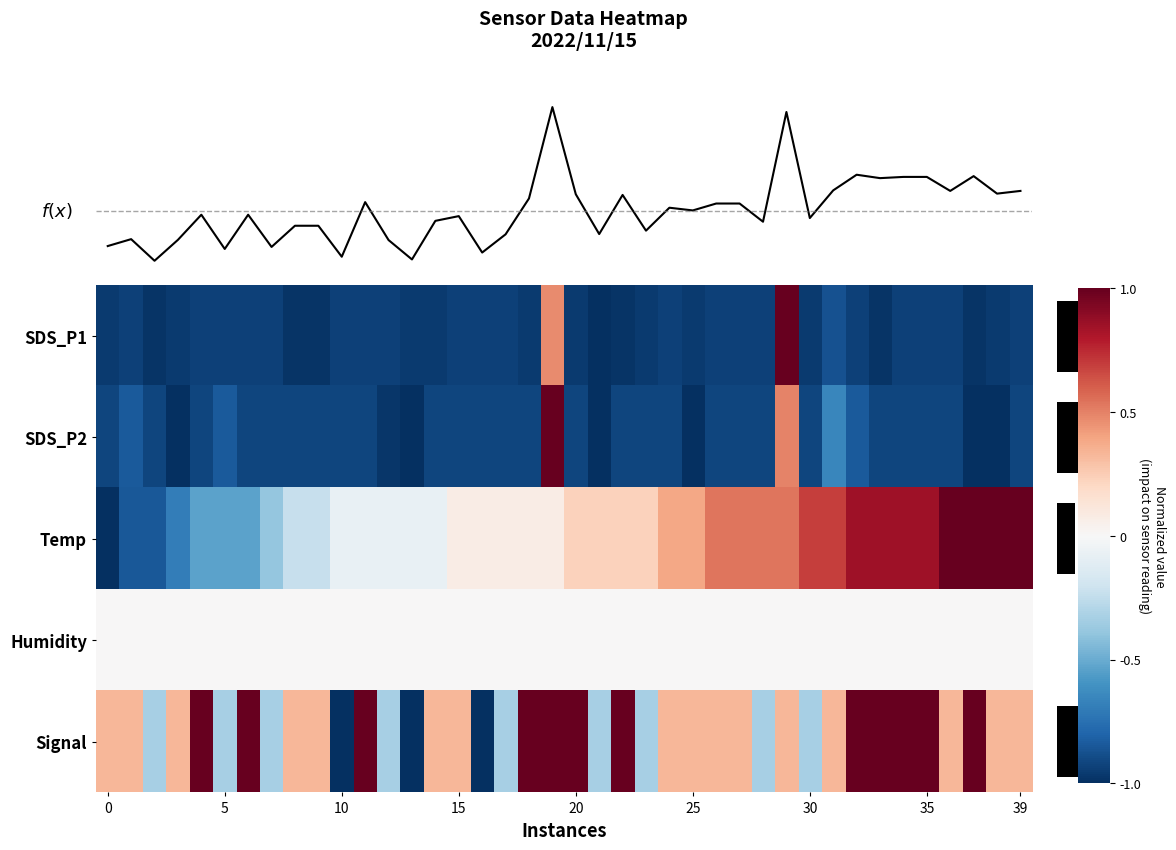

What is the greatest value displayed?

1.0